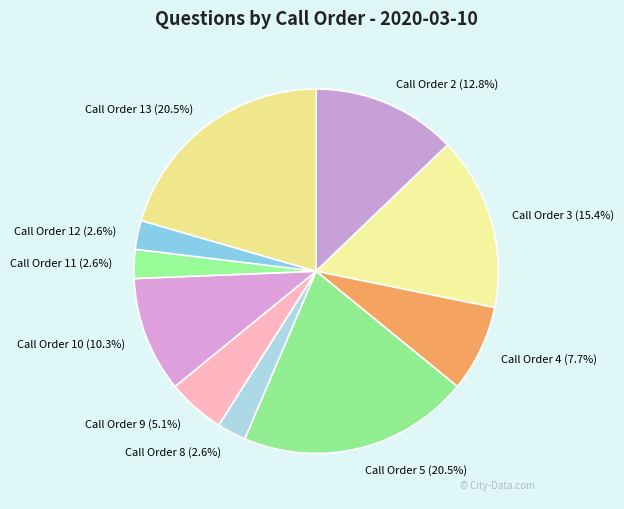

What percentage is NOT represented by Call Order 2 (12.8%)?

87.2%